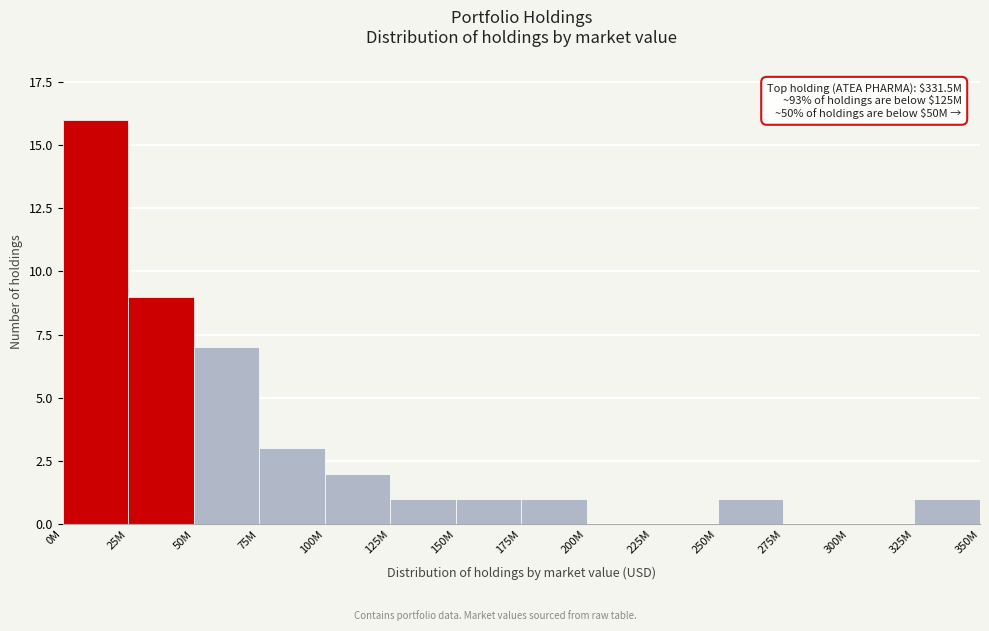

Reading right to left, transcribe all the data shown in this chart.

325M=1	300M=0	275M=0	250M=1	225M=0	200M=0	175M=1	150M=1	125M=1	100M=2	75M=3	50M=7	25M=9	0M=16